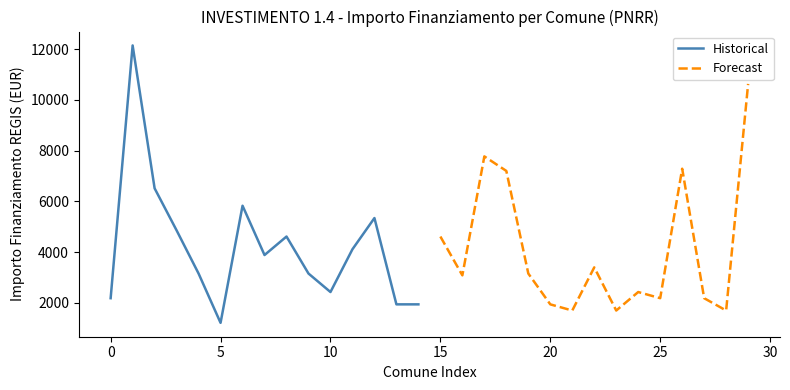

The value of Forecast at 15 is 1707. True or false?

False